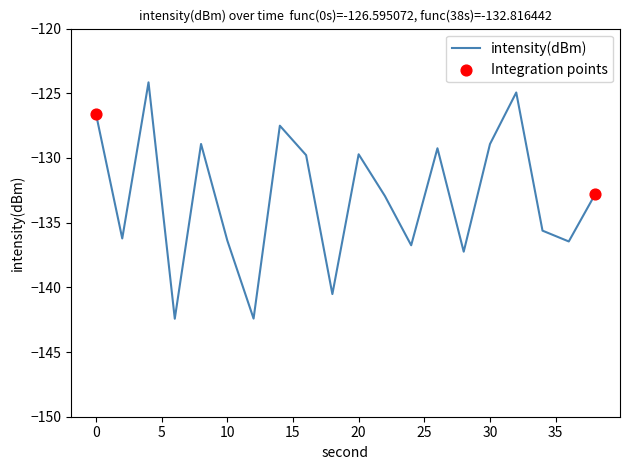

What is the difference between the maximum and minimum values?

18.3